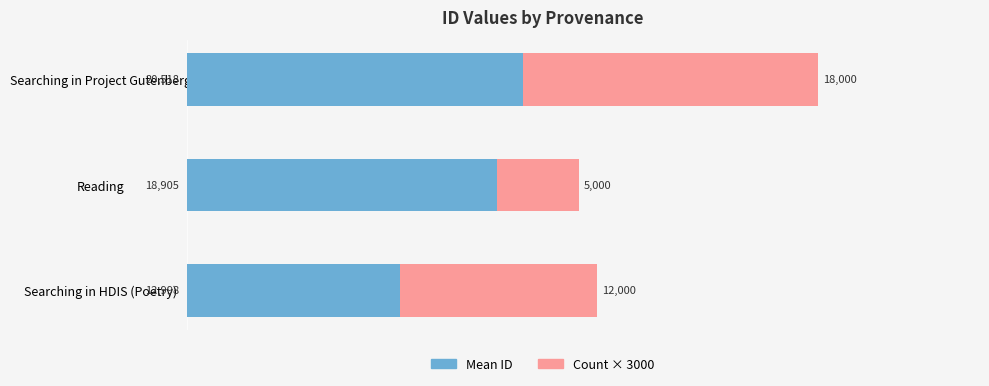

What value does the Mean ID series have at Reading?

18905.0